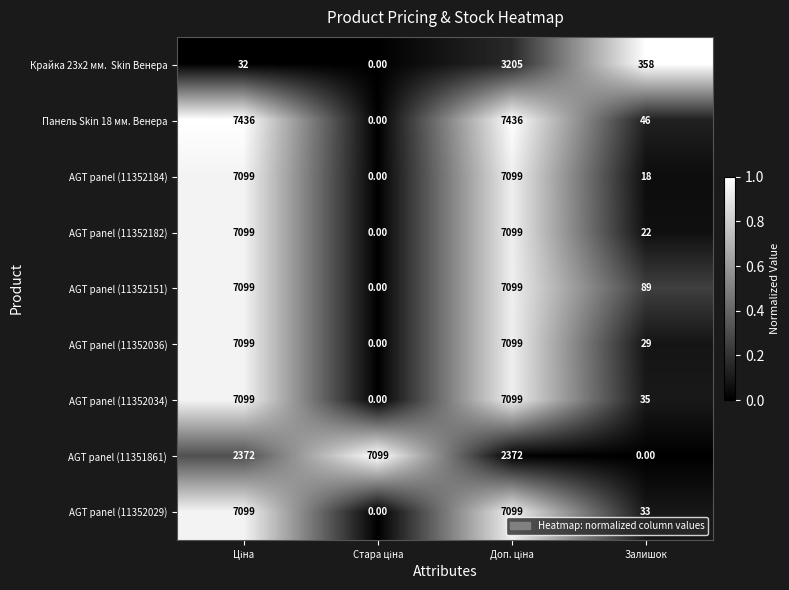

At which label is AGT panel (11352036) closest to 3549?

Залишок